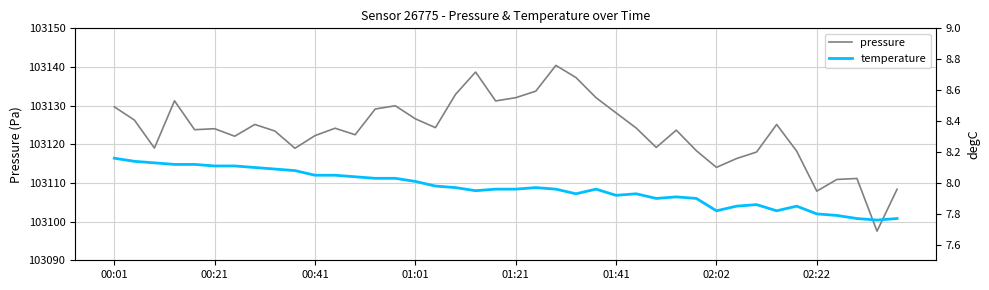

What is the minimum value for pressure?

103097.5